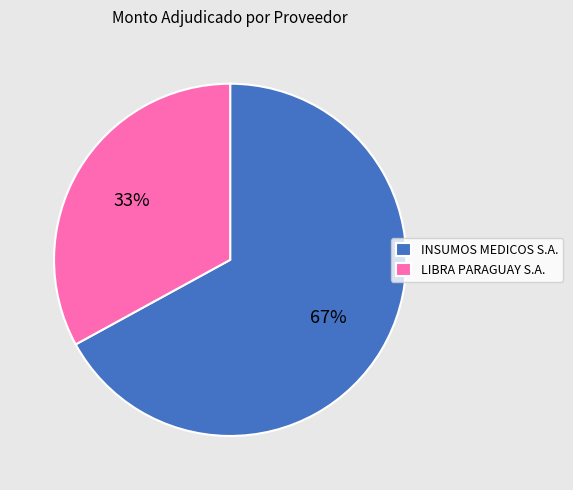

Approximately how many times larger is the value at LIBRA PARAGUAY S.A. compared to INSUMOS MEDICOS S.A.?

0.5